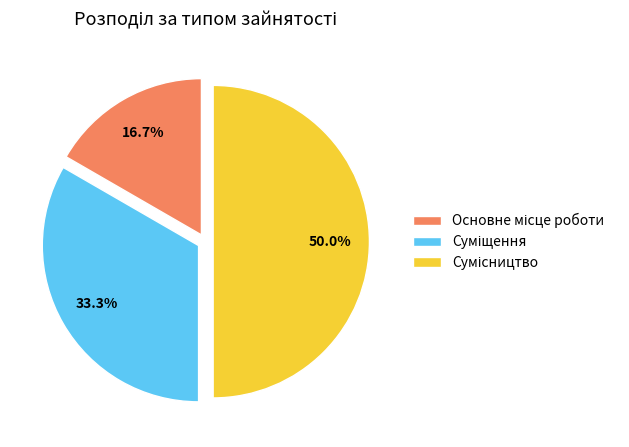

What is the ratio of the value at Основне місце роботи to the value at Суміщення?

0.5